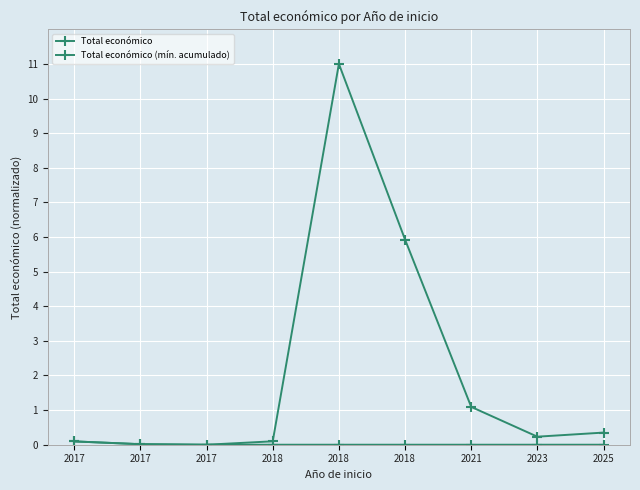

Does the chart have visible grid lines?

Yes